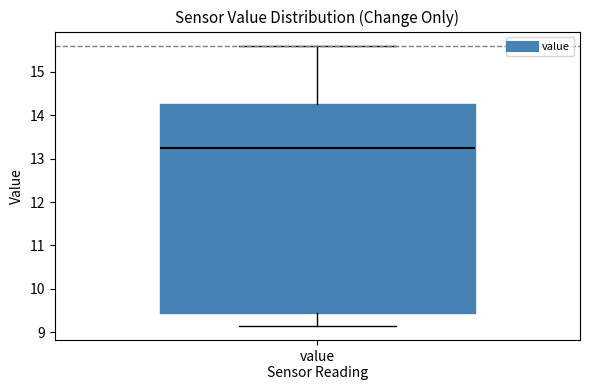

Transcribe this box plot: give where the median line is, the range the box spans, and where the two whiskers end, as read against the y-axis. The values are not printed on the chart, so give them approximately, as read against the axis.

median 13.2, box 9.4 to 14.3, whiskers 9.1 to 15.6